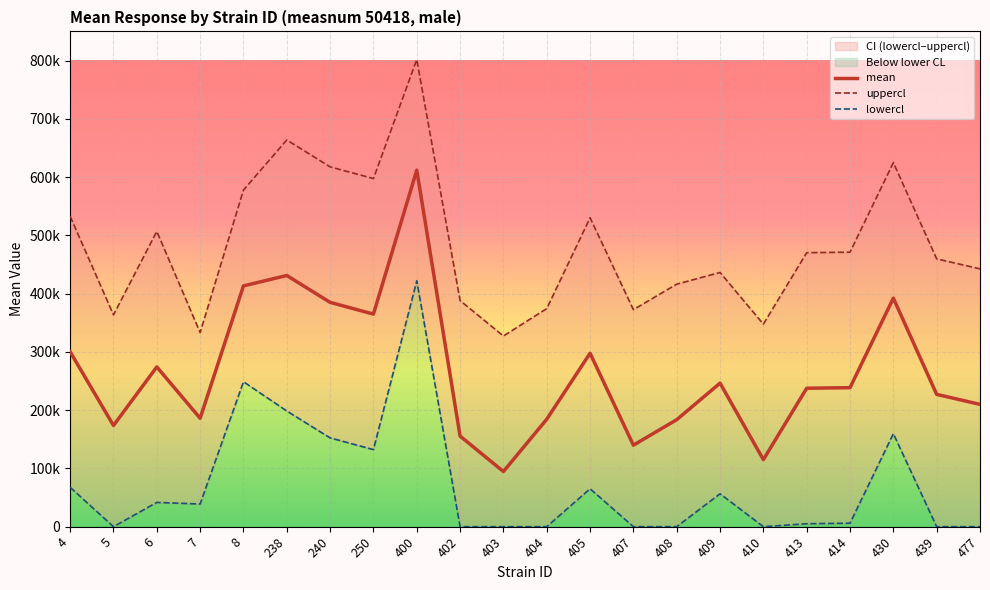

True or false: uppercl has more than 1 points higher than both neighbors.

True